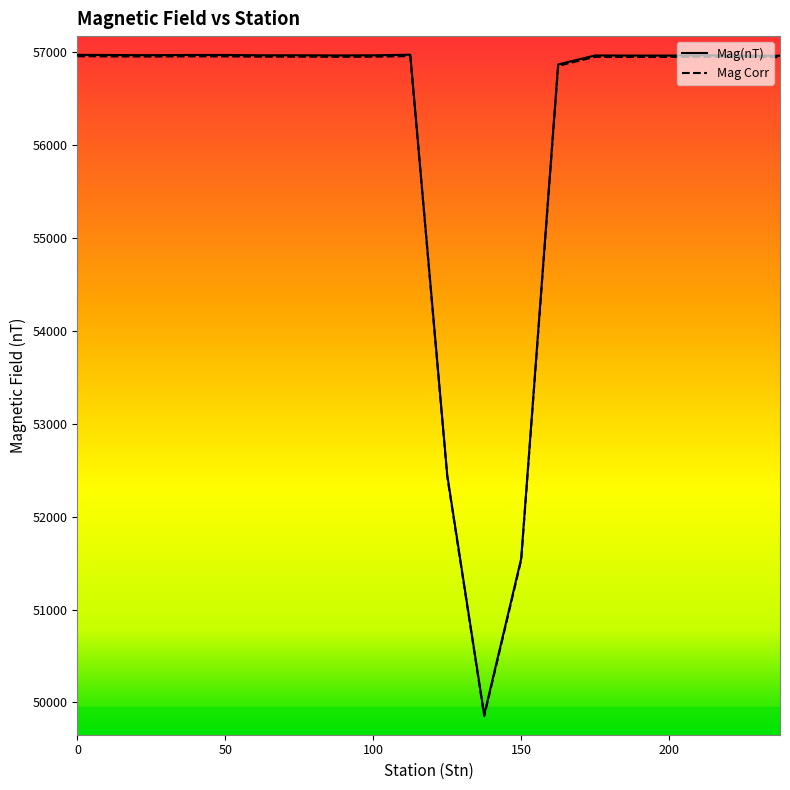

At which label does Mag Corr reach its minimum?

137.5